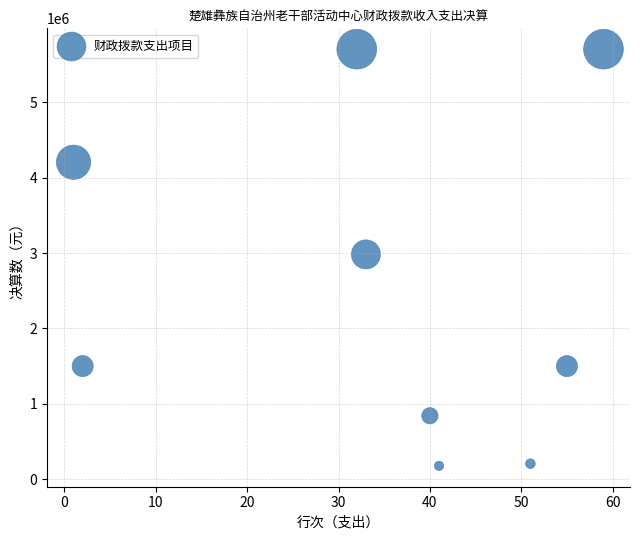

What is the range of X values (max minus min)?

58.0